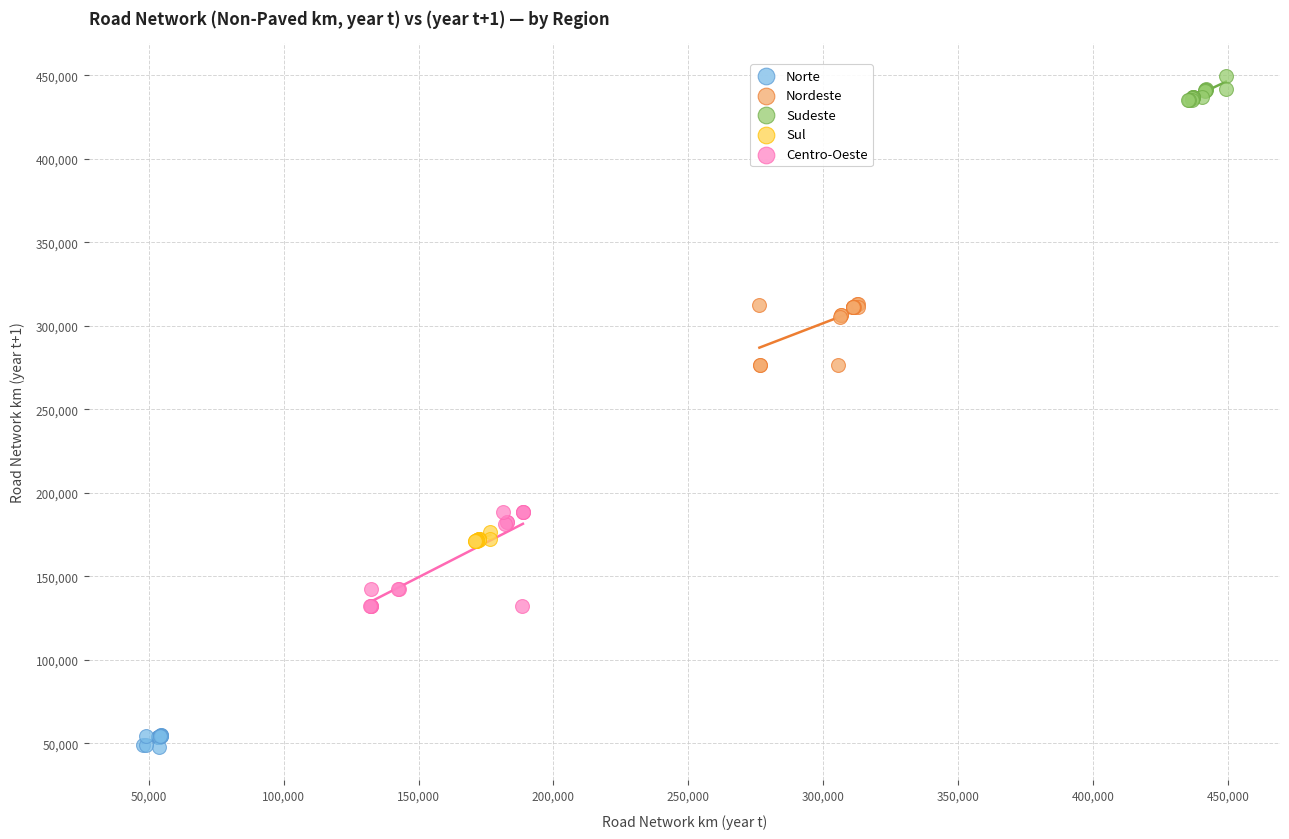

Which series reaches the minimum Y coordinate?

Norte